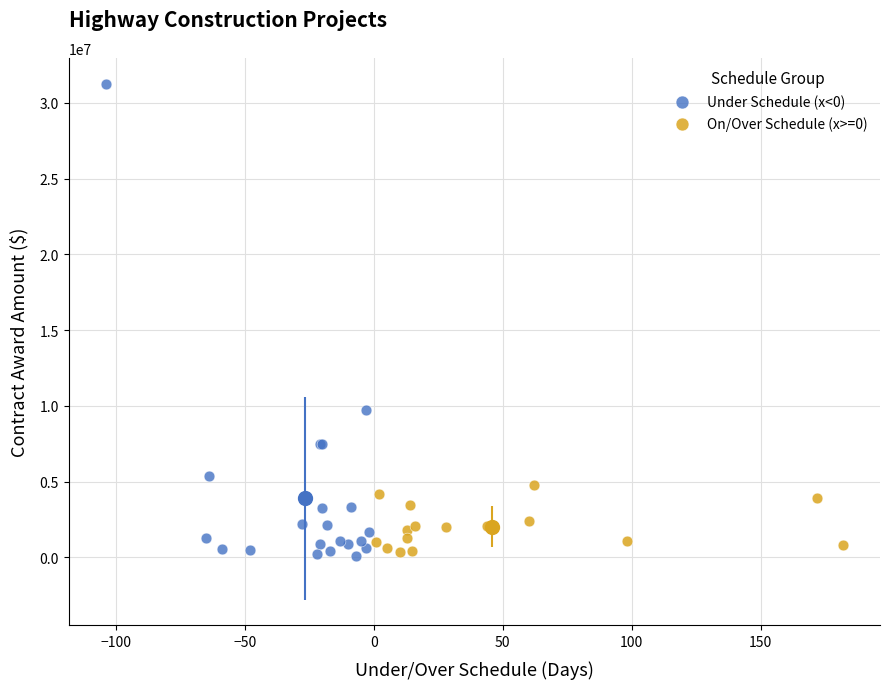

Which series has the widest spread of Y values?

Under Schedule (x<0)